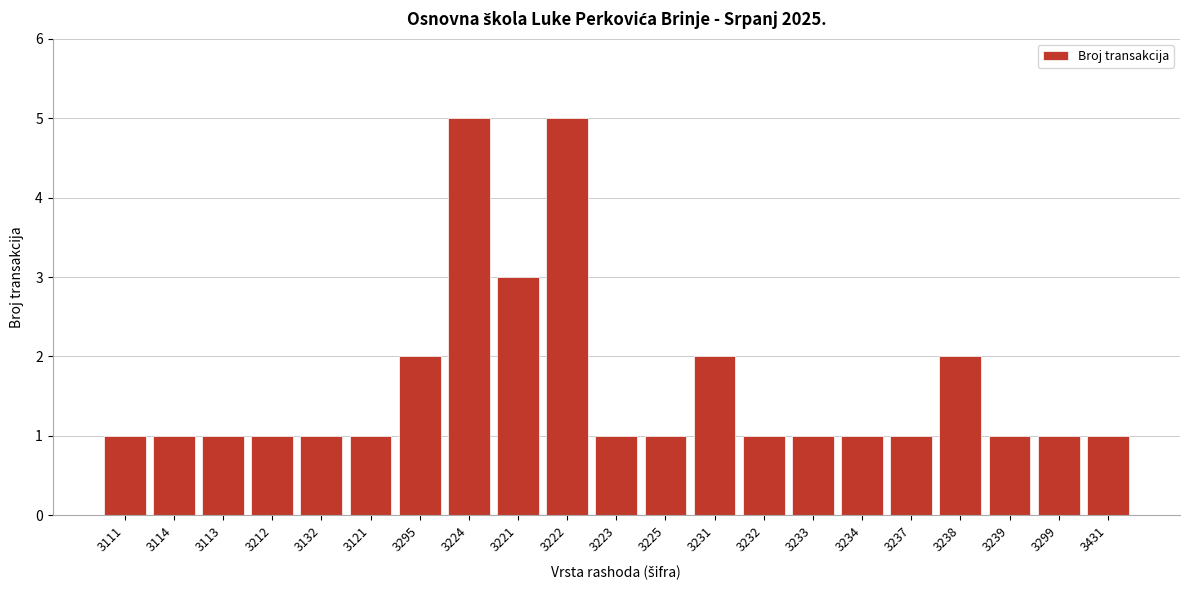

Reading right to left, list all the values displayed in this chart.

3431=1	3299=1	3239=1	3238=2	3237=1	3234=1	3233=1	3232=1	3231=2	3225=1	3223=1	3222=5	3221=3	3224=5	3295=2	3121=1	3132=1	3212=1	3113=1	3114=1	3111=1